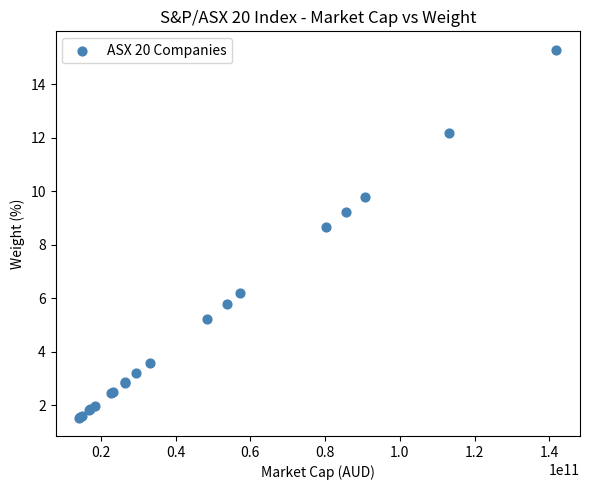

What Y value in the scatter plot is closest to 8?

8.7